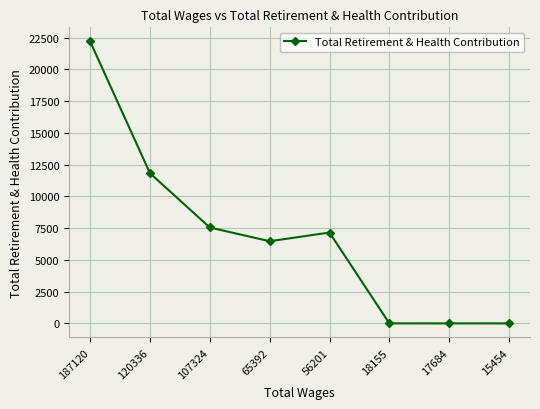

True or false: the data has more than 2 interior local peaks.

False